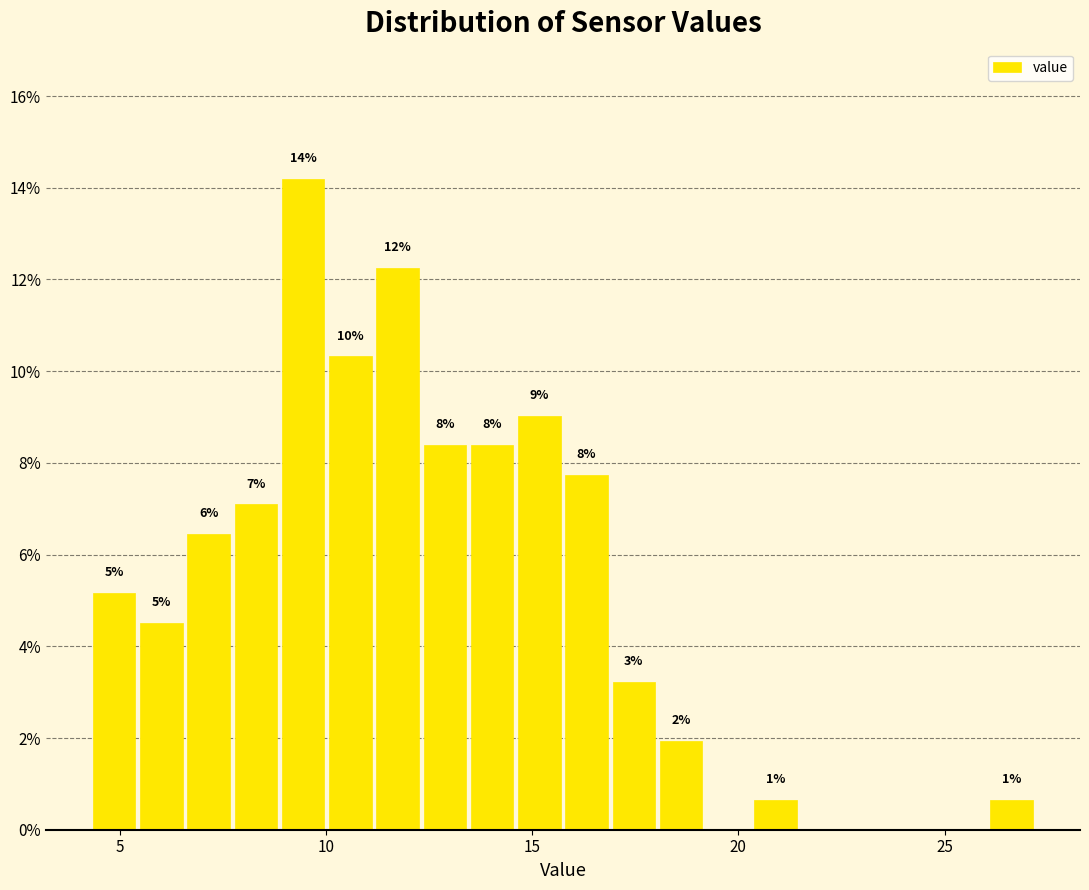

Around what value on the x-axis is the tallest bar? Give the approximate position of its centre, as read against the axis.

9.5